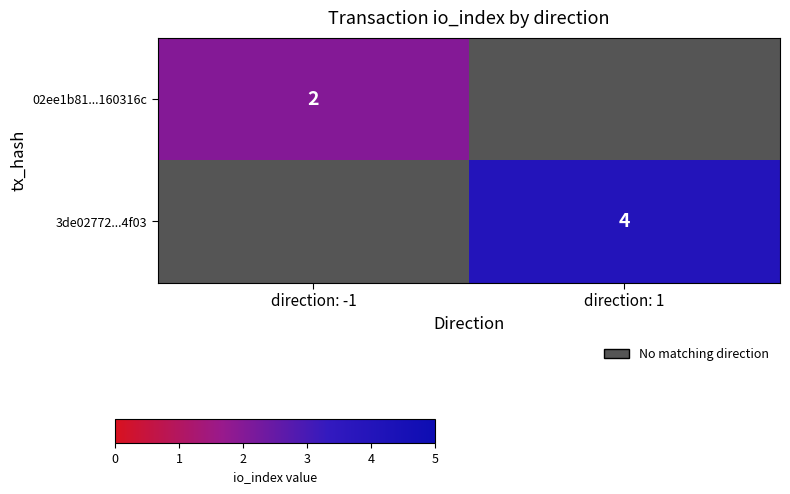

The 3de02772...4f03 series shows 4 at direction: 1. True or false?

True